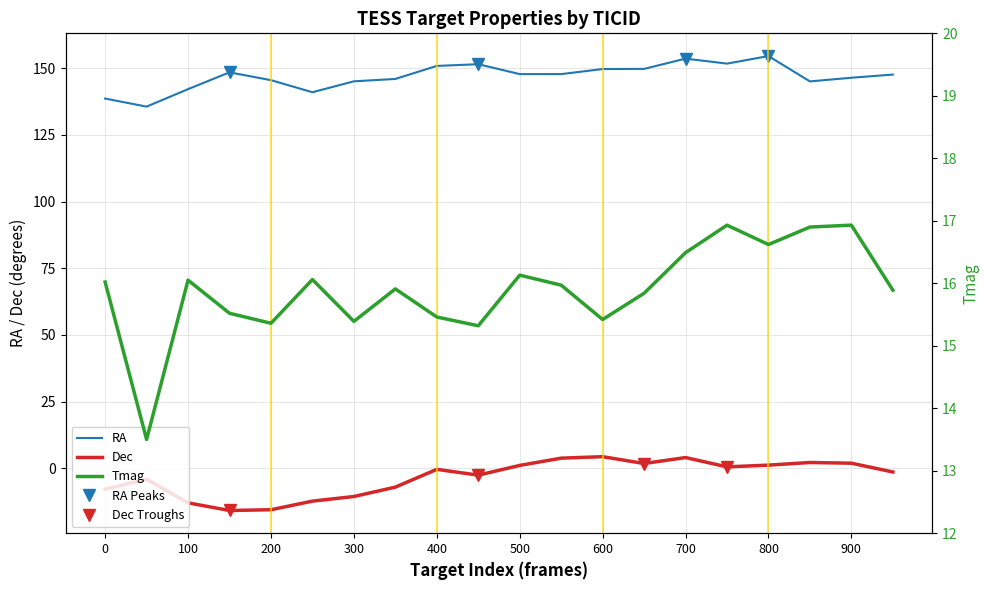

True or false: Dec and Tmag cross at least once.

False